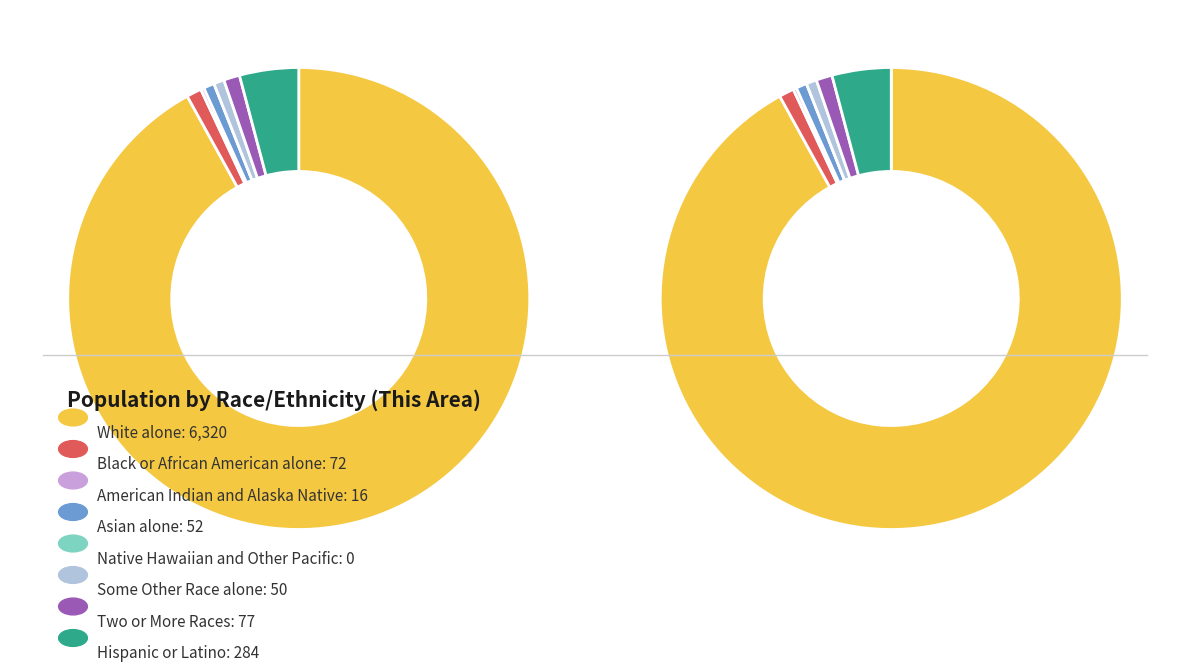

Which category has the smallest portion of the pie?

Native Hawaiian and Other Pacific